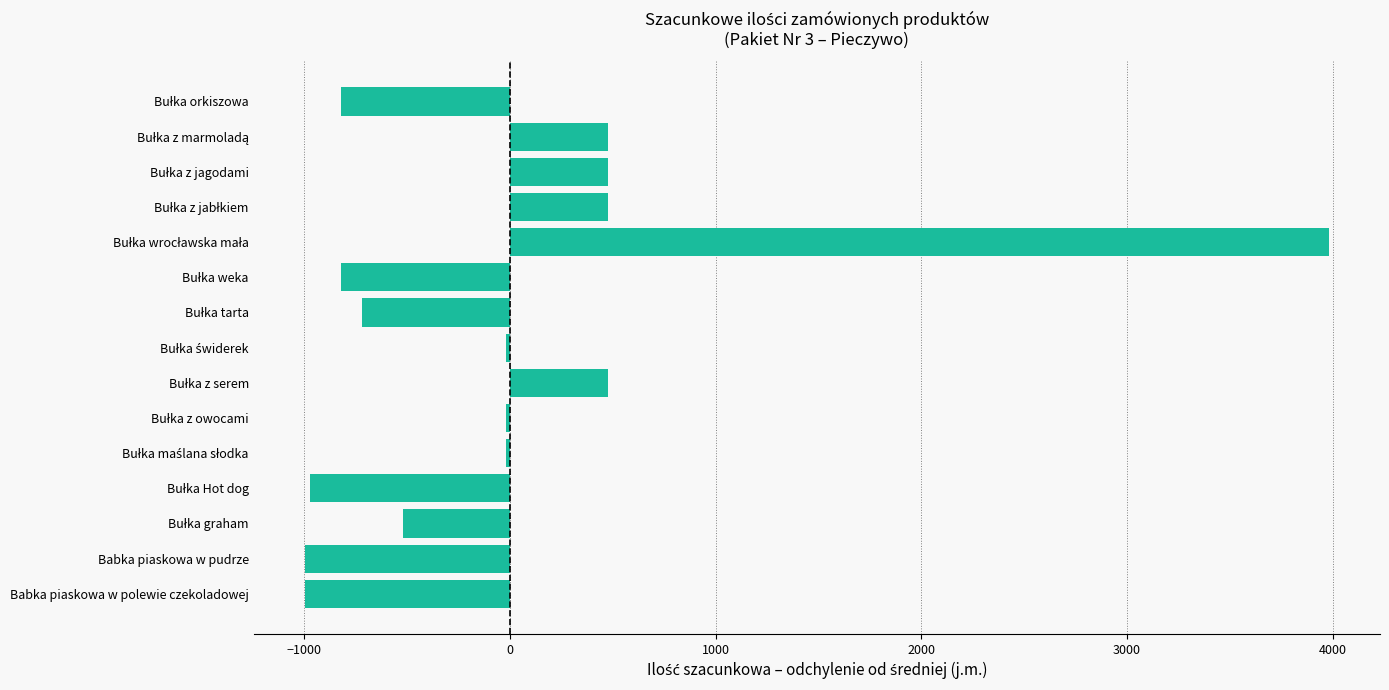

What is the difference between the maximum and minimum values?

4975